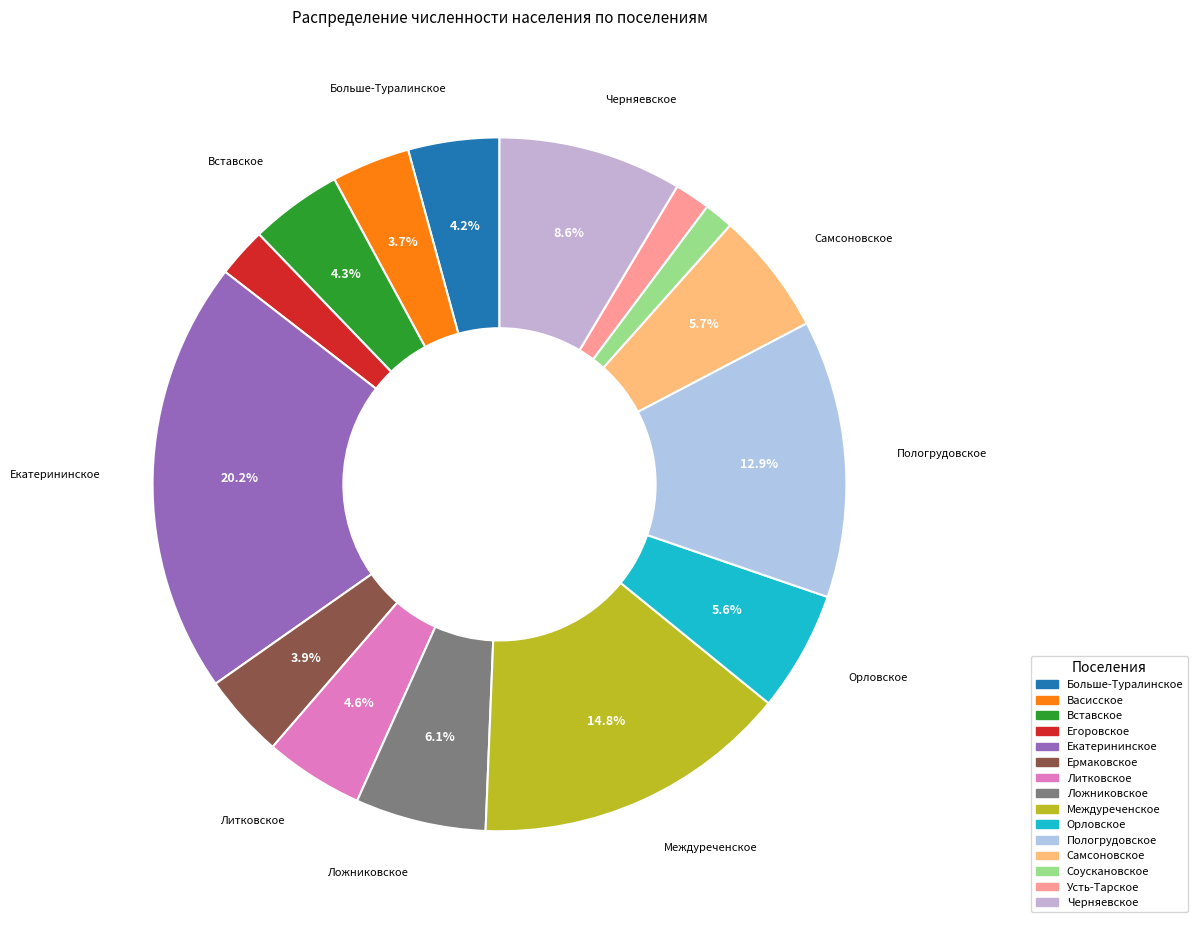

Approximately how many times larger is the value at Васисское compared to Самсоновское?

0.6